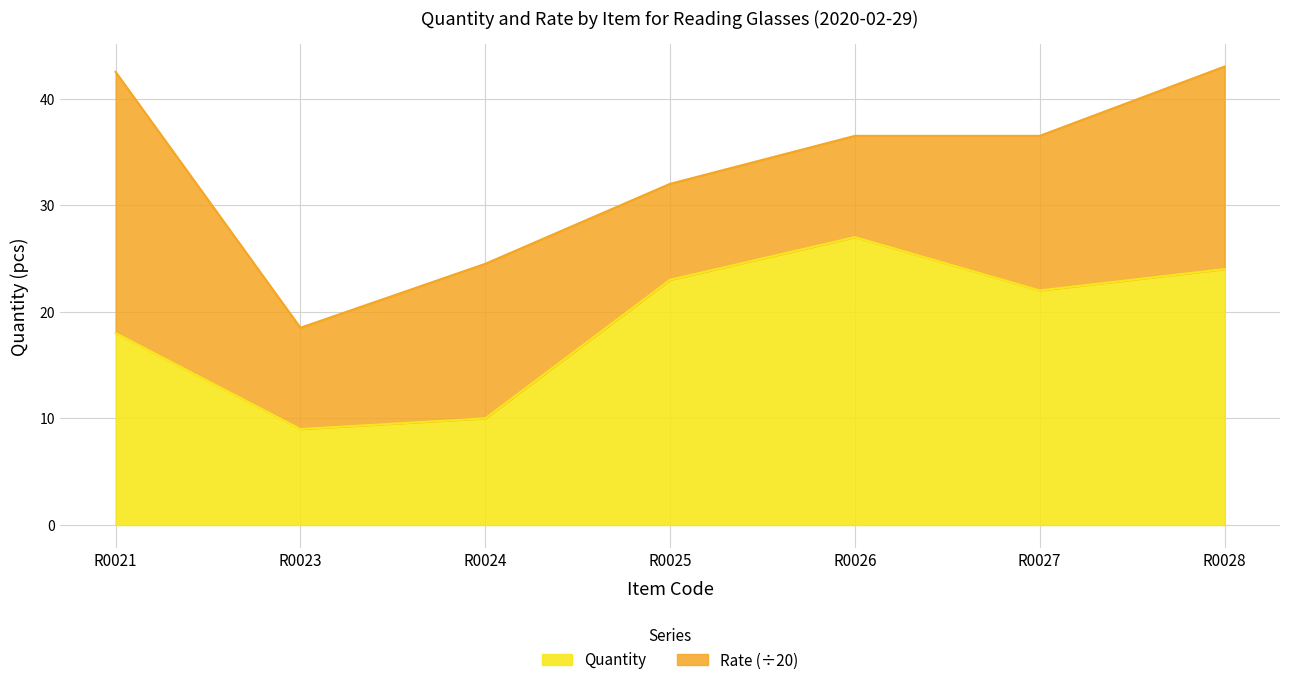

Rank the categories by Quantity value from lowest to highest.

R0023, R0024, R0021, R0027, R0025, R0028, R0026